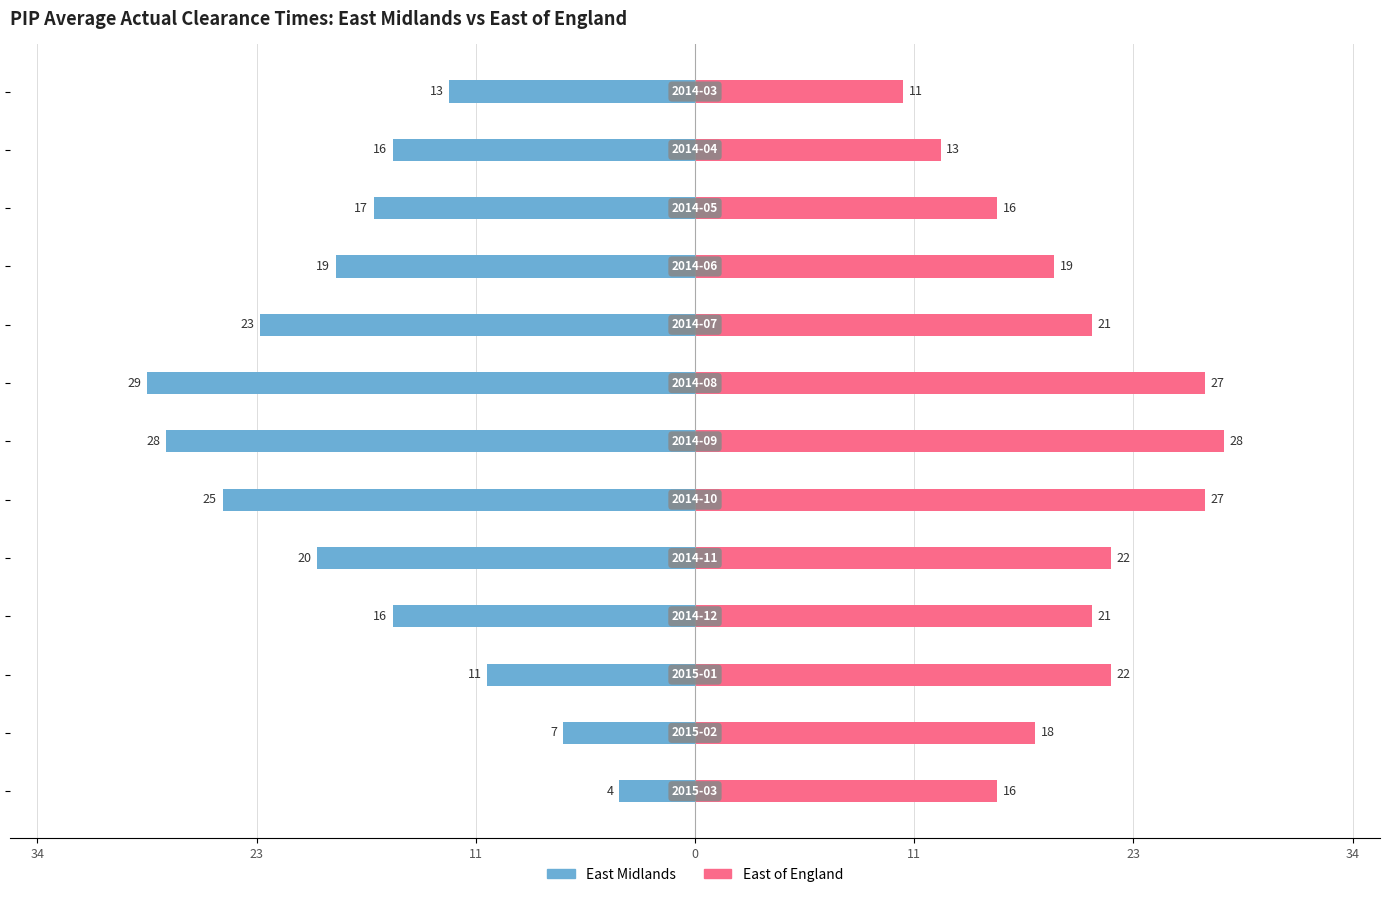

Between 23 and 11, which series saw the biggest shift?

East Midlands